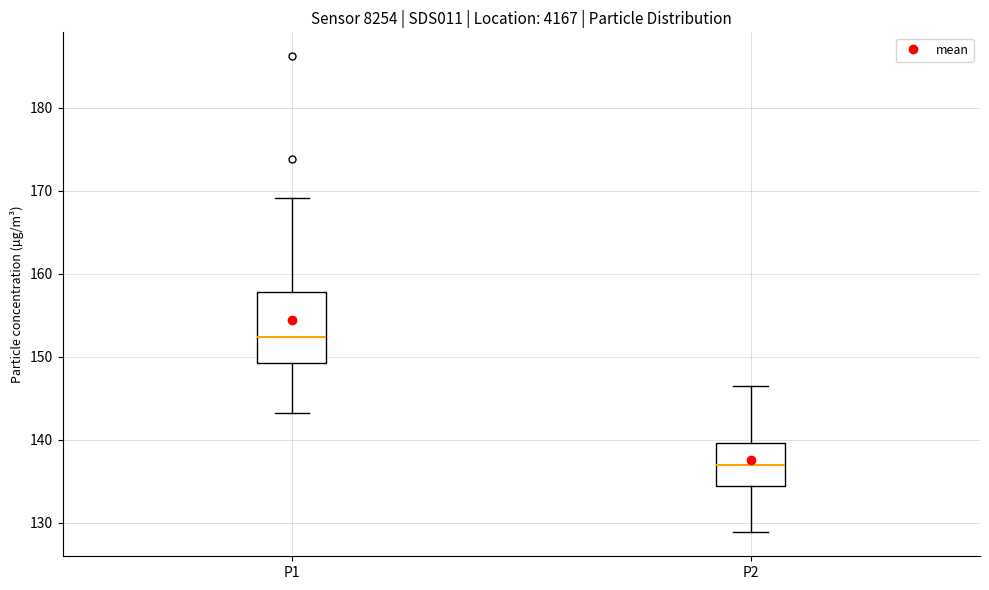

Which box's median line is the lowest?

P2